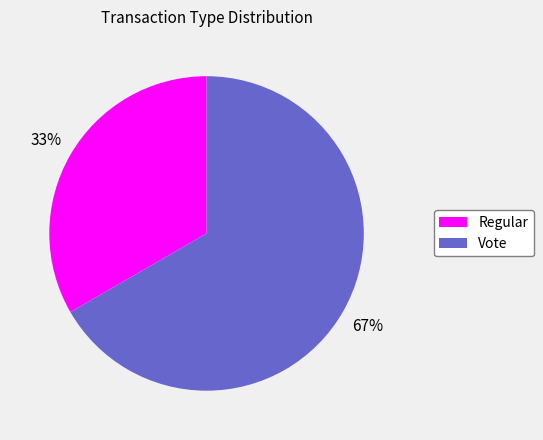

Is the sum of Regular and Vote greater than half?

Yes